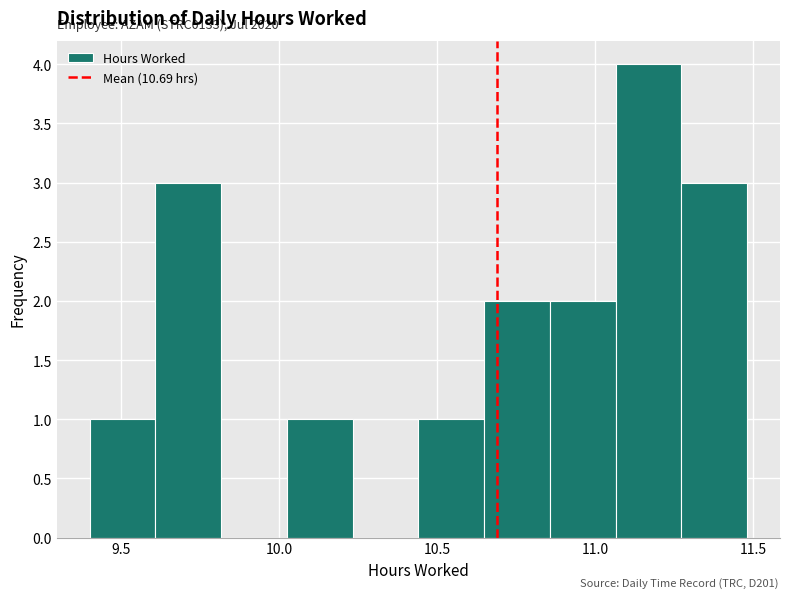

Over which range of the x-axis is the bar tallest?

11.05 to 11.25